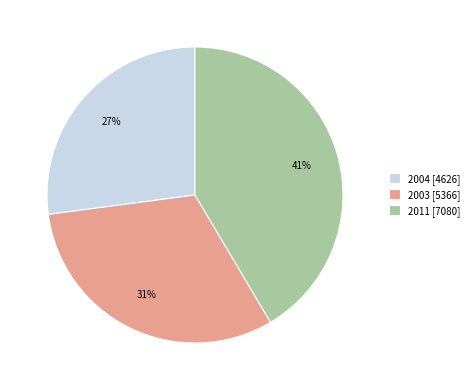

Is the sum of 2004 [4626] and 2011 [7080] greater than half?

Yes